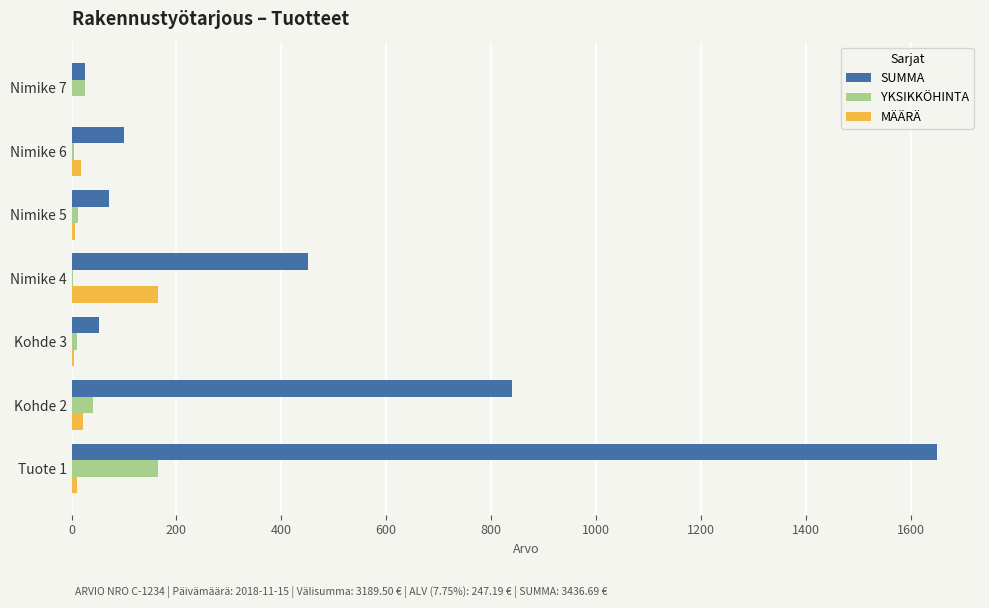

Which series has the largest total across all categories?

SUMMA